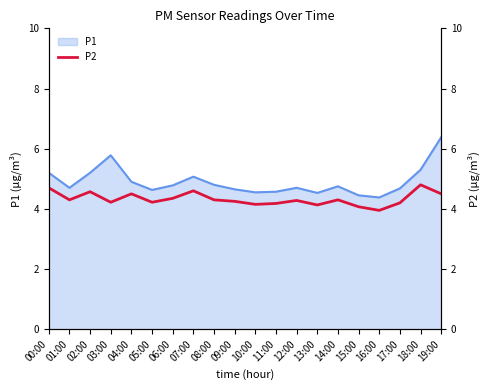

The P1 series shows 4.8 at 08:00. True or false?

True